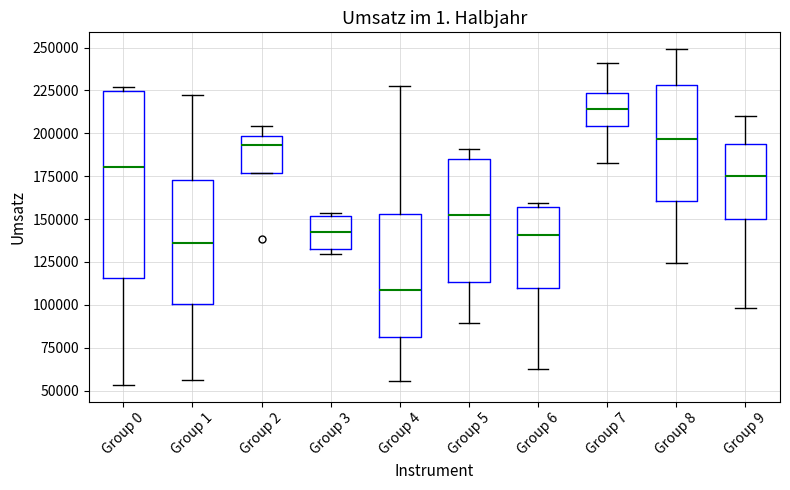

Reading left to right, read every box against the y-axis: the position of its median line, the range the box covers, and the ends of its whiskers. The values are not printed on the chart, so give them approximately, as read against the axis.

Group 0: median 180000, box 115000 to 225000, whiskers 55000 to 225000 (just above the box's upper edge)
Group 1: median 135000, box 100000 to 175000, whiskers 55000 to 220000
Group 2: median 195000, box 175000 to 200000, whiskers 175000 to 205000
Group 3: median 140000, box 135000 to 150000, whiskers 130000 to 155000
Group 4: median 110000, box 80000 to 155000, whiskers 55000 to 230000
Group 5: median 150000, box 115000 to 185000, whiskers 90000 to 190000
Group 6: median 140000, box 110000 to 155000, whiskers 65000 to 160000
Group 7: median 215000, box 205000 to 225000, whiskers 185000 to 240000
Group 8: median 195000, box 160000 to 230000, whiskers 125000 to 250000
Group 9: median 175000, box 150000 to 195000, whiskers 100000 to 210000